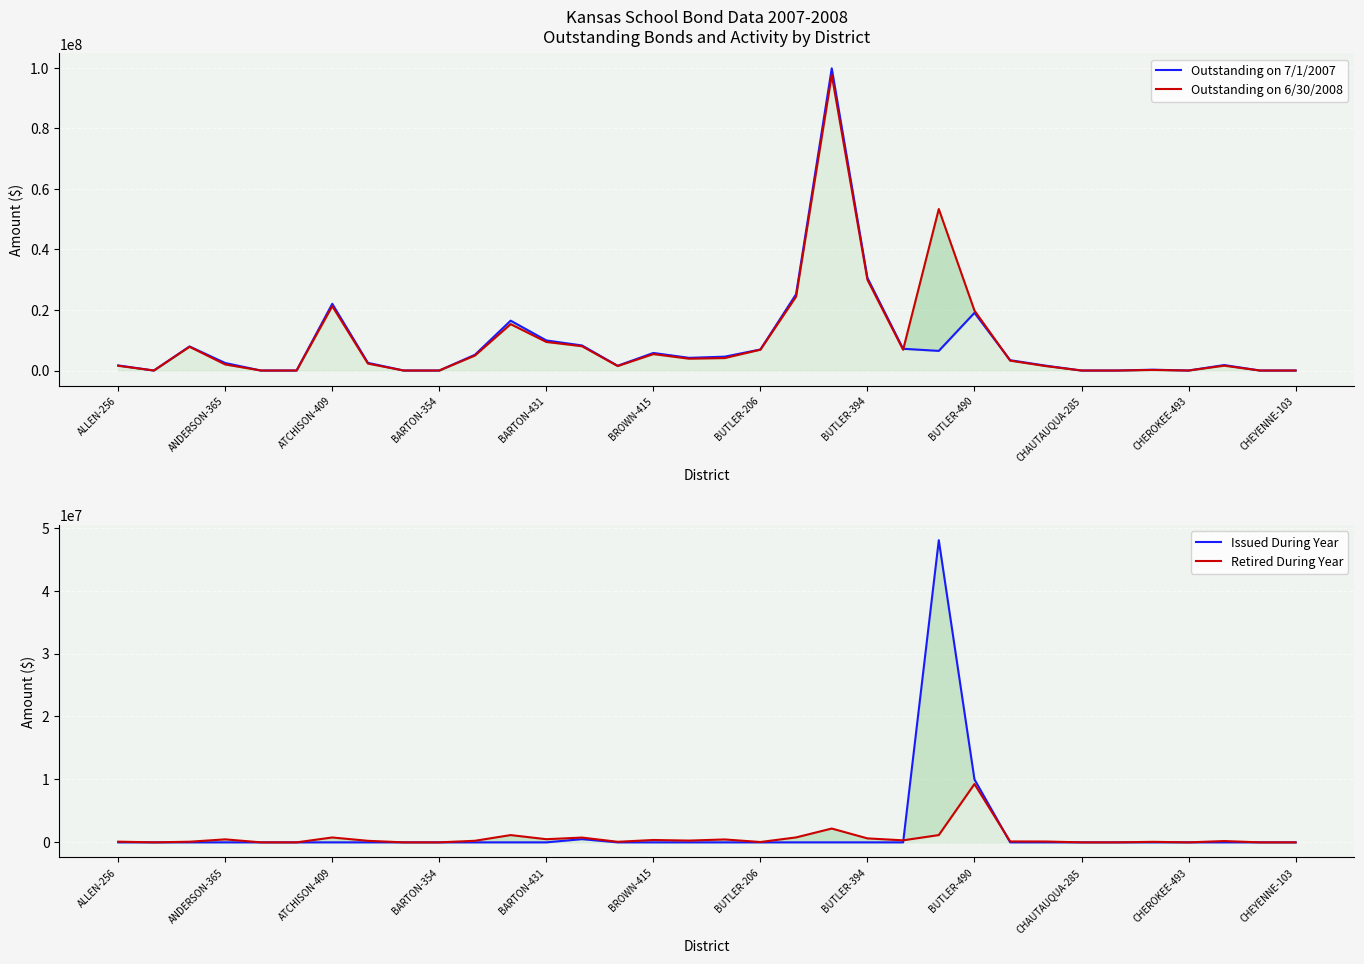

True or false: Issued During Year and Outstanding on 6/30/2008 cross at least once.

False